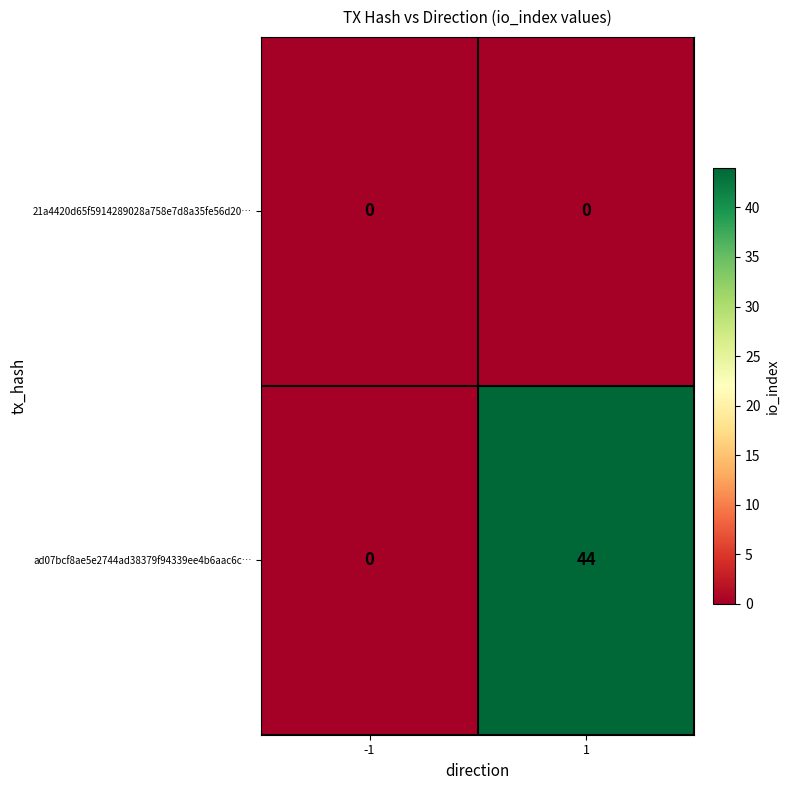

Reading right to left, extract all data points from this chart.

21a4420d65f5914289028a758e7d8a35fe56d20…: 1=0	-1=0
ad07bcf8ae5e2744ad38379f94339ee4b6aac6c…: 1=44	-1=0